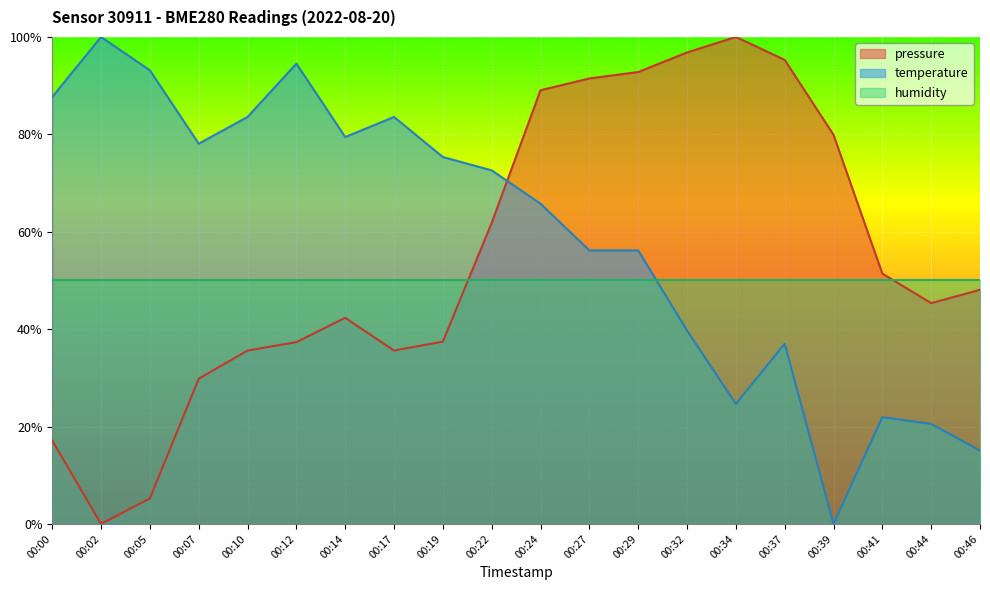

At which category is the sum across all series the highest?

00:24